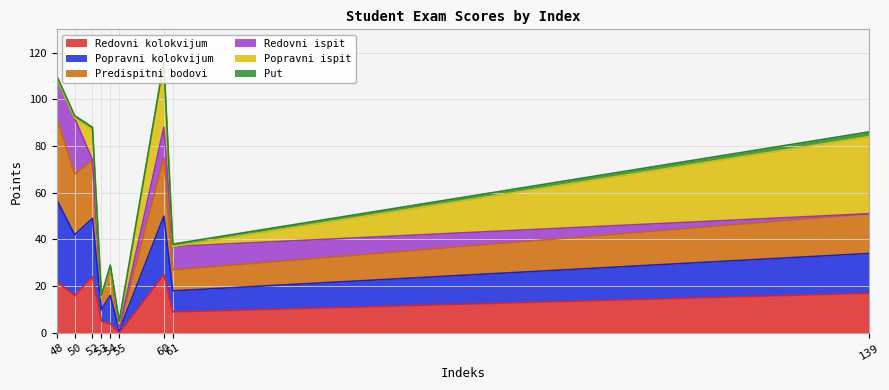

How many positive values does the Redovni kolokvijum series have?

8